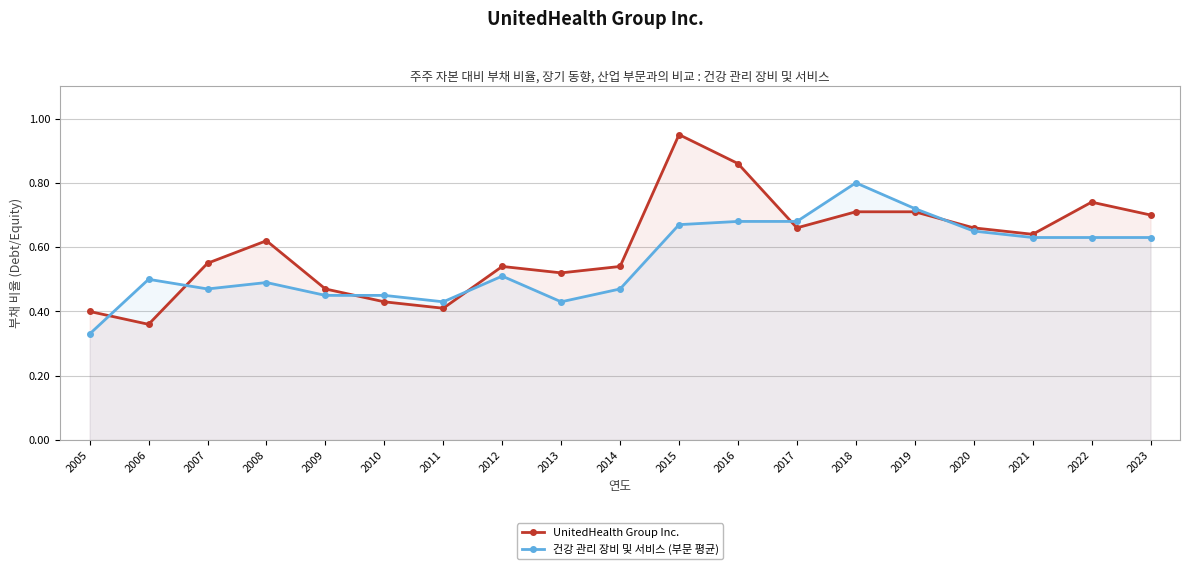

What are all the series names shown in the legend?

UnitedHealth Group Inc., 건강 관리 장비 및 서비스 (부문 평균)